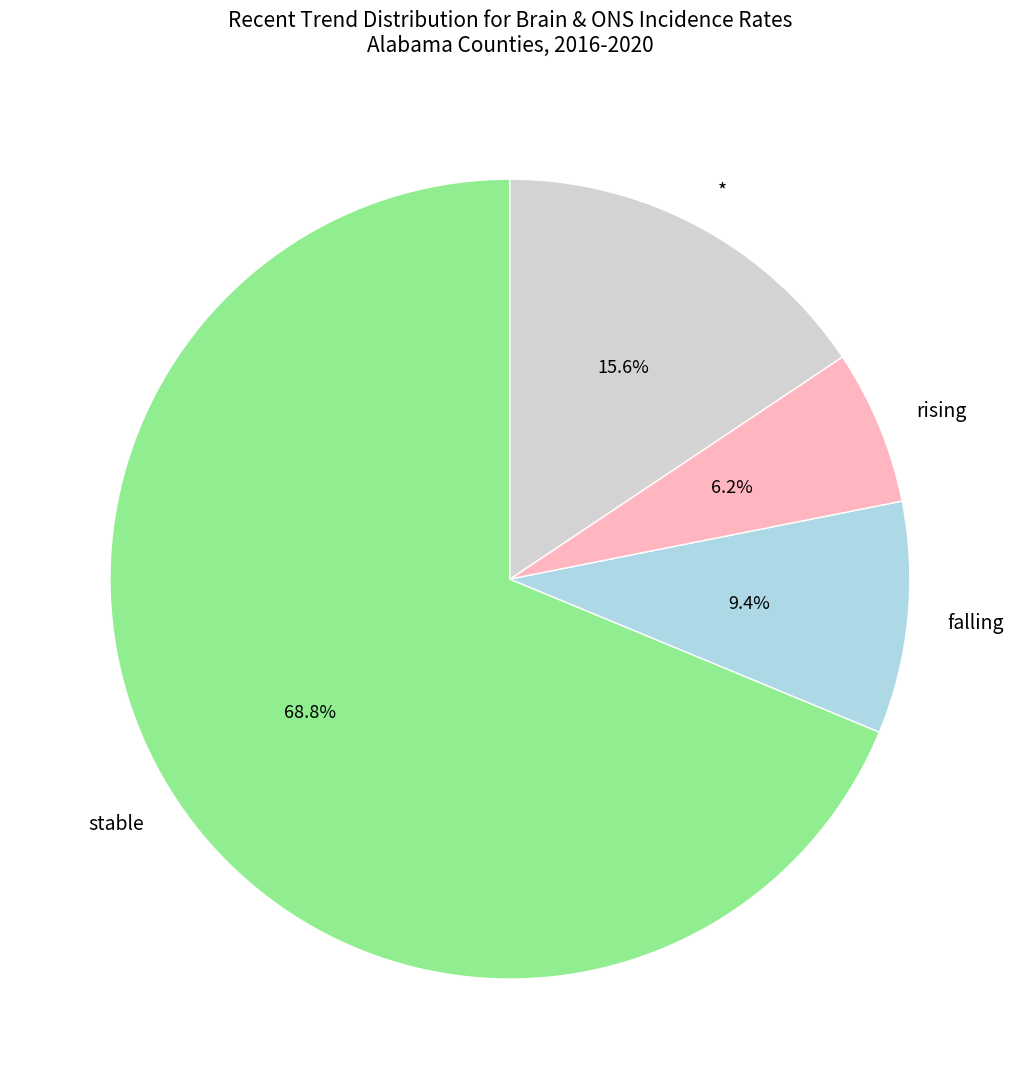

To the nearest percent, what is the combined percentage of * and stable?

84%